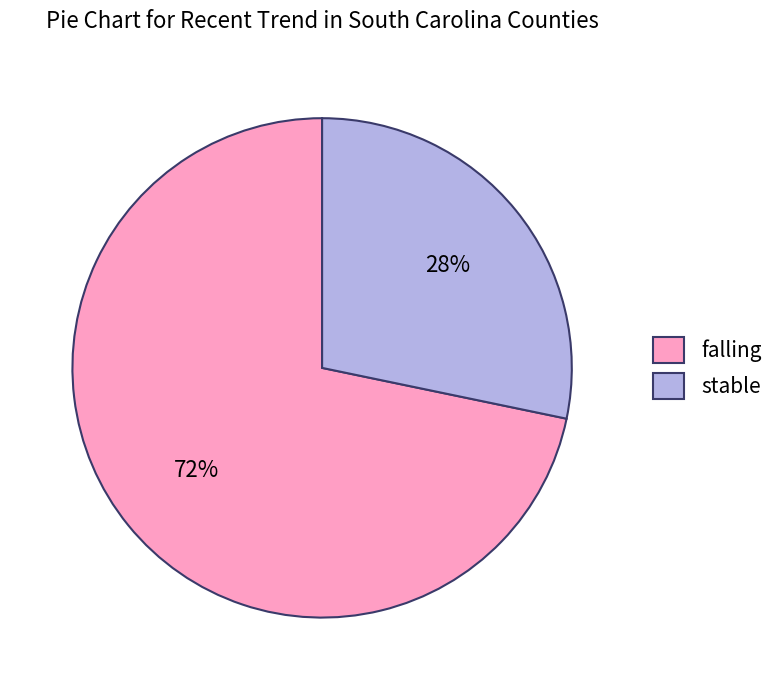

Combined, do stable and falling account for over 50%?

Yes